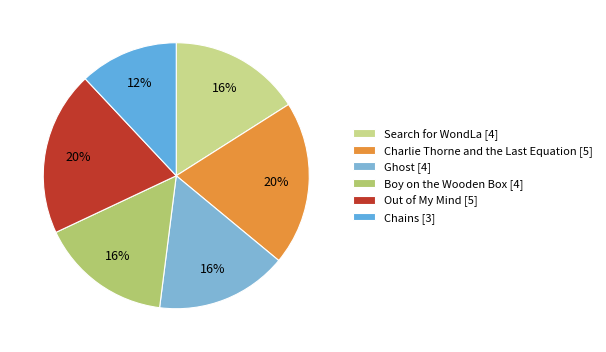

Is it true that Search for WondLa is 16% of the pie?

True